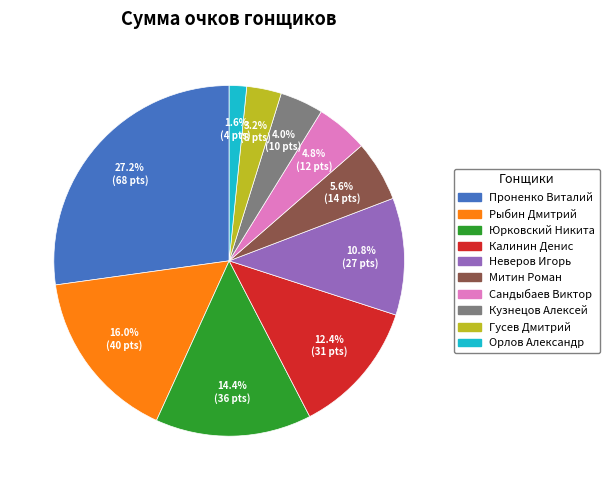

To the nearest percent, what is the difference between the largest and smallest slice percentages?

26%